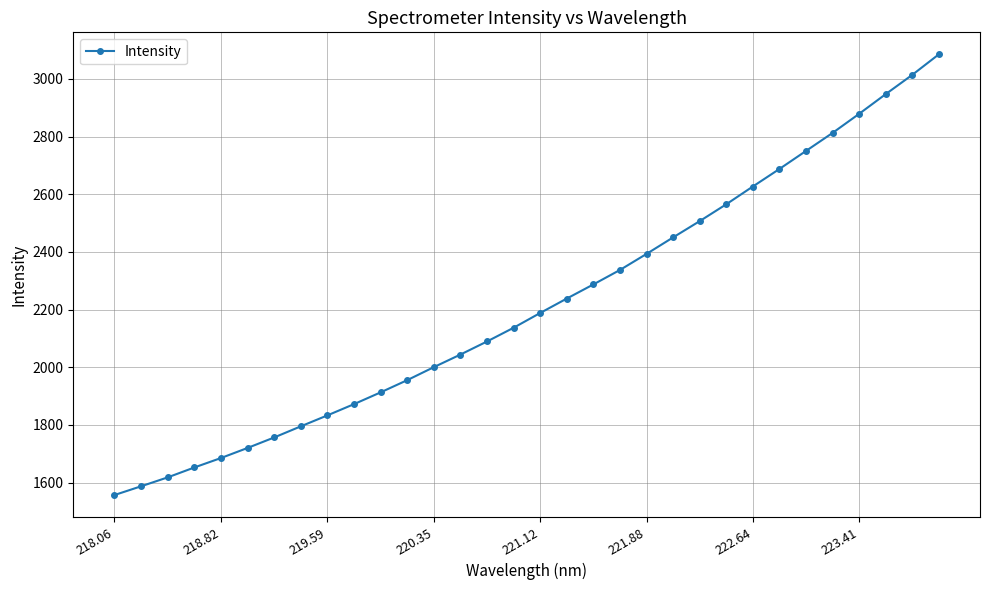

What is the maximum value shown in the chart?

3084.9